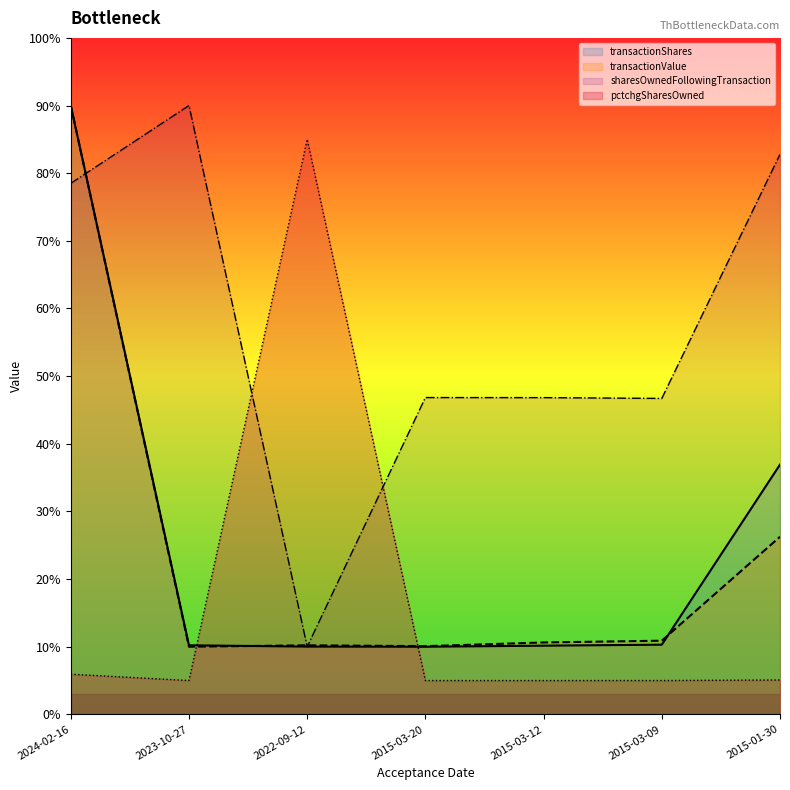

What is the smallest value displayed?

5.0